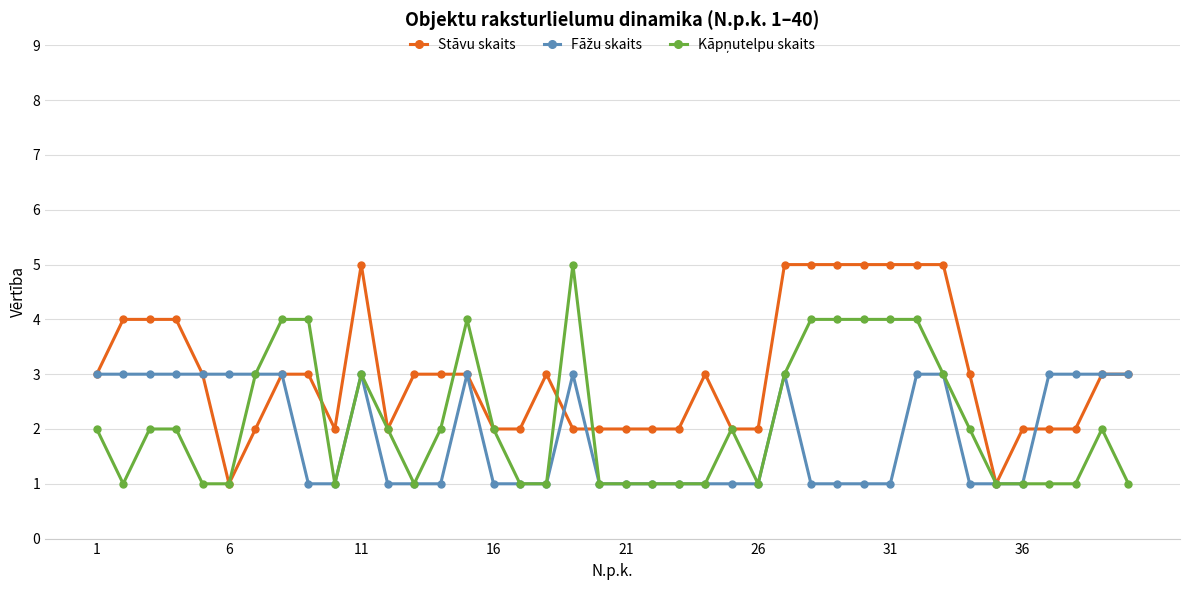

Which series has the largest total across all categories?

Stāvu skaits